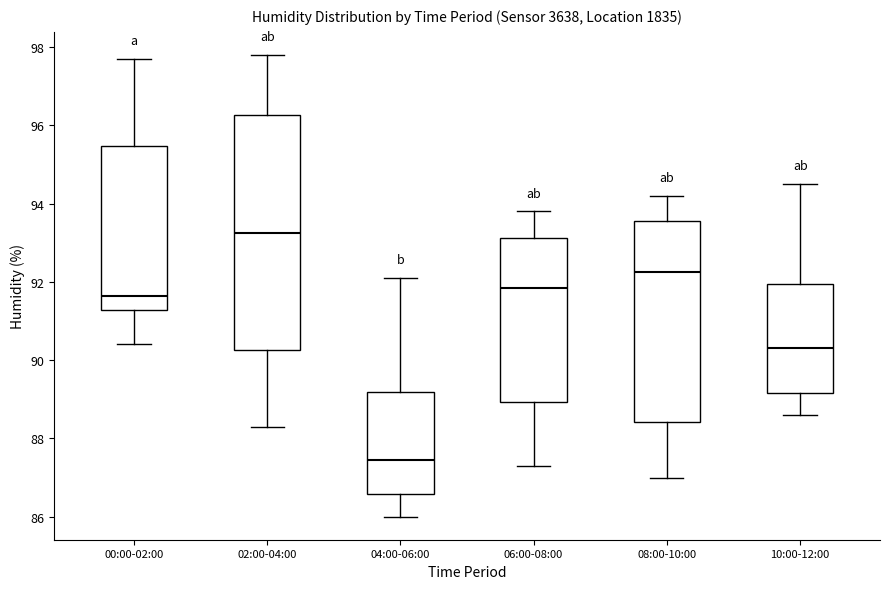

Which box's median line is the lowest?

04:00-06:00